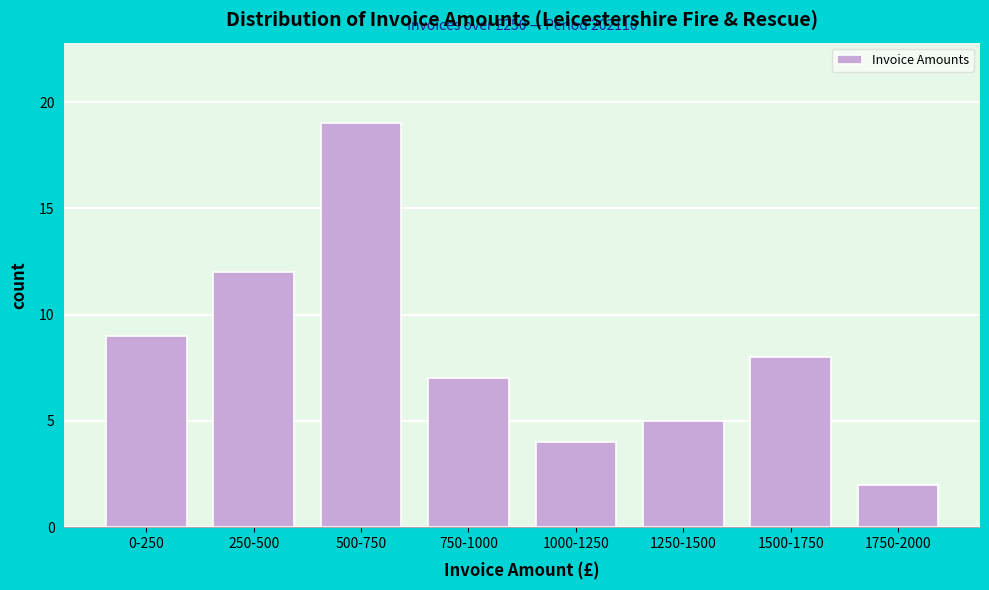

Reading left to right, list all the values displayed in this chart.

9	12	19	7	4	5	8	2